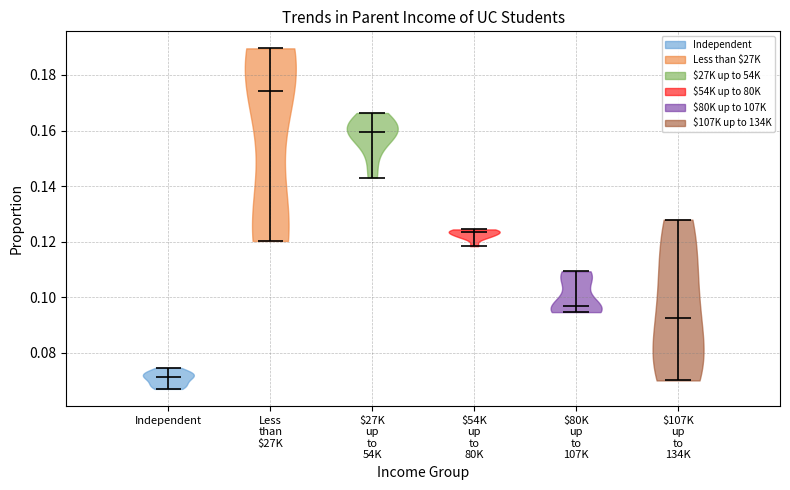

What is the highest point the violin for Less than $27K reaches on the y-axis? The values are not printed on the chart, so give them approximately, as read against the axis.

0.190